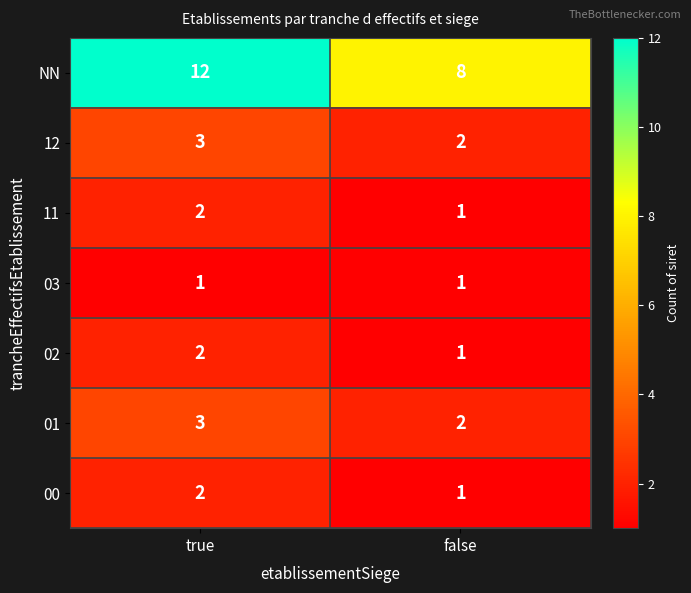

Reading left to right, list all the values displayed in this chart.

NN: 12	8
12: 3	2
11: 2	1
03: 1	1
02: 2	1
01: 3	2
00: 2	1